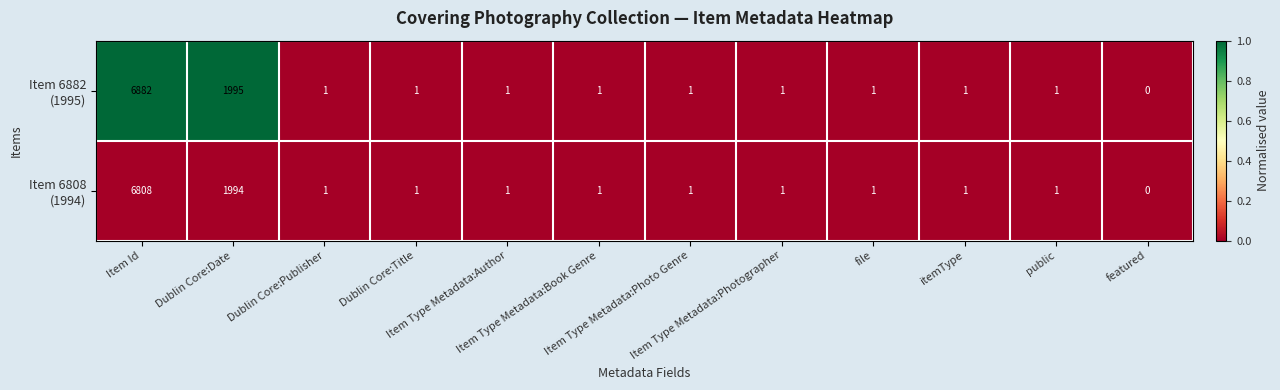

What is the greatest value displayed?

6882